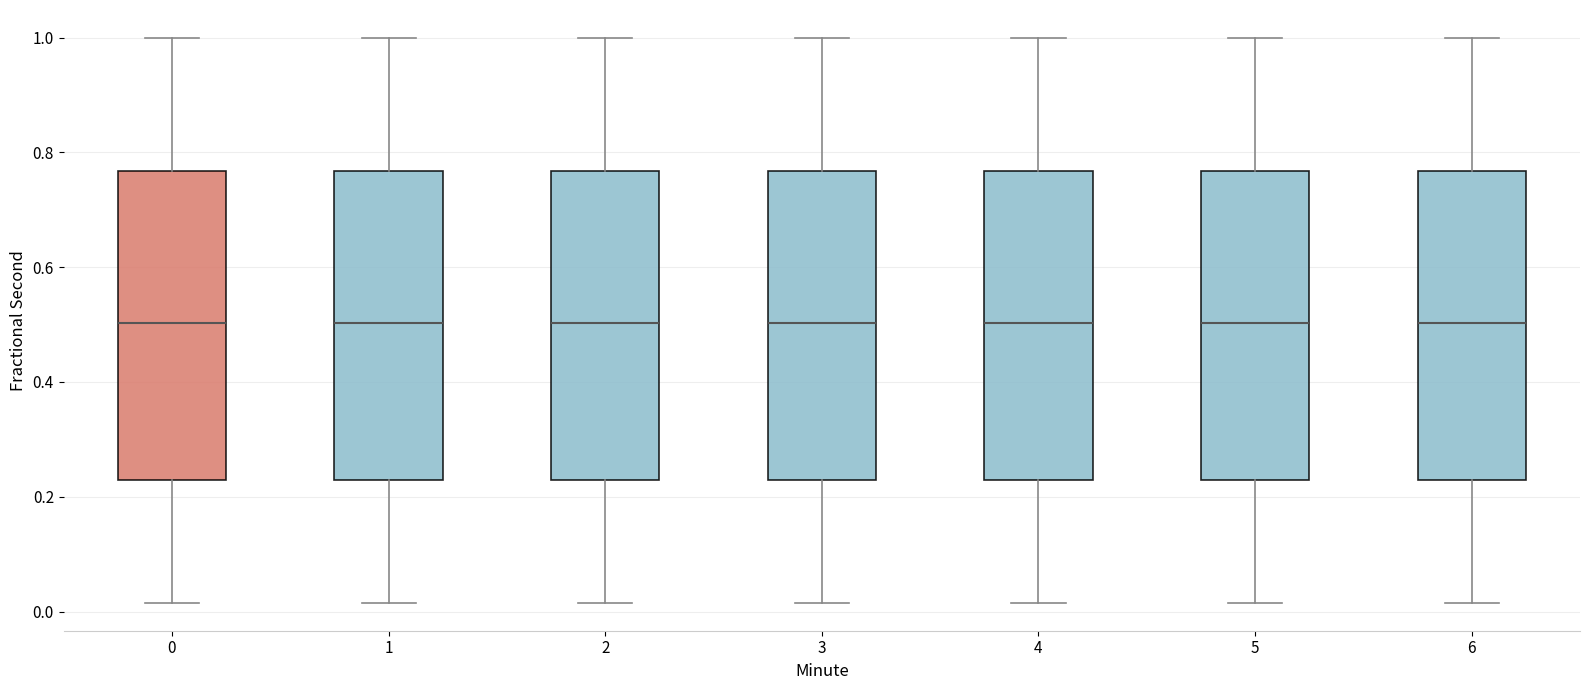

Where does the lower whisker of the box at x = 2 end on the y-axis? The values are not printed on the chart, so give them approximately, as read against the axis.

0.02